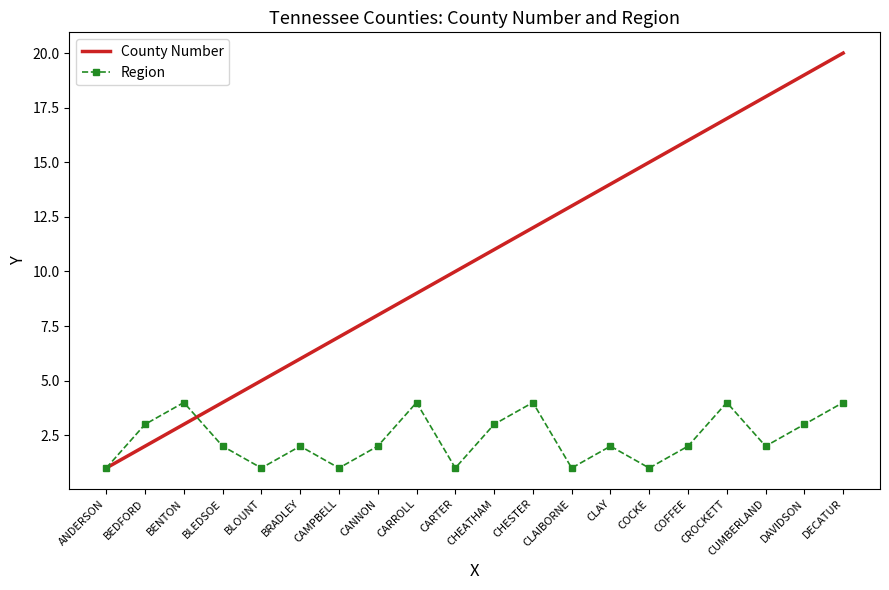

Reading right to left, what are all the values shown in this chart?

County Number: DECATUR=20	DAVIDSON=19	CUMBERLAND=18	CROCKETT=17	COFFEE=16	COCKE=15	CLAY=14	CLAIBORNE=13	CHESTER=12	CHEATHAM=11	CARTER=10	CARROLL=9	CANNON=8	CAMPBELL=7	BRADLEY=6	BLOUNT=5	BLEDSOE=4	BENTON=3	BEDFORD=2	ANDERSON=1
Region: DECATUR=4	DAVIDSON=3	CUMBERLAND=2	CROCKETT=4	COFFEE=2	COCKE=1	CLAY=2	CLAIBORNE=1	CHESTER=4	CHEATHAM=3	CARTER=1	CARROLL=4	CANNON=2	CAMPBELL=1	BRADLEY=2	BLOUNT=1	BLEDSOE=2	BENTON=4	BEDFORD=3	ANDERSON=1